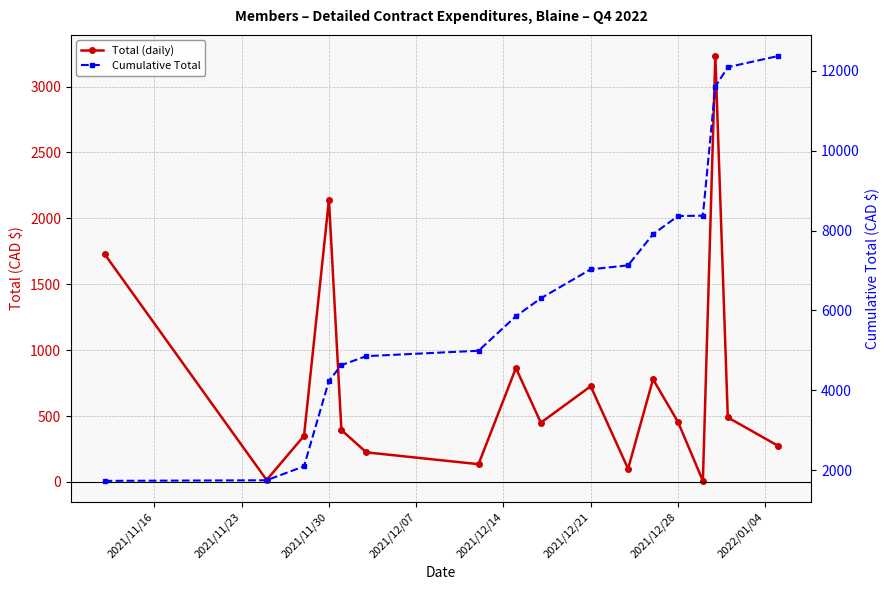

How many lines are shown in the chart?

2